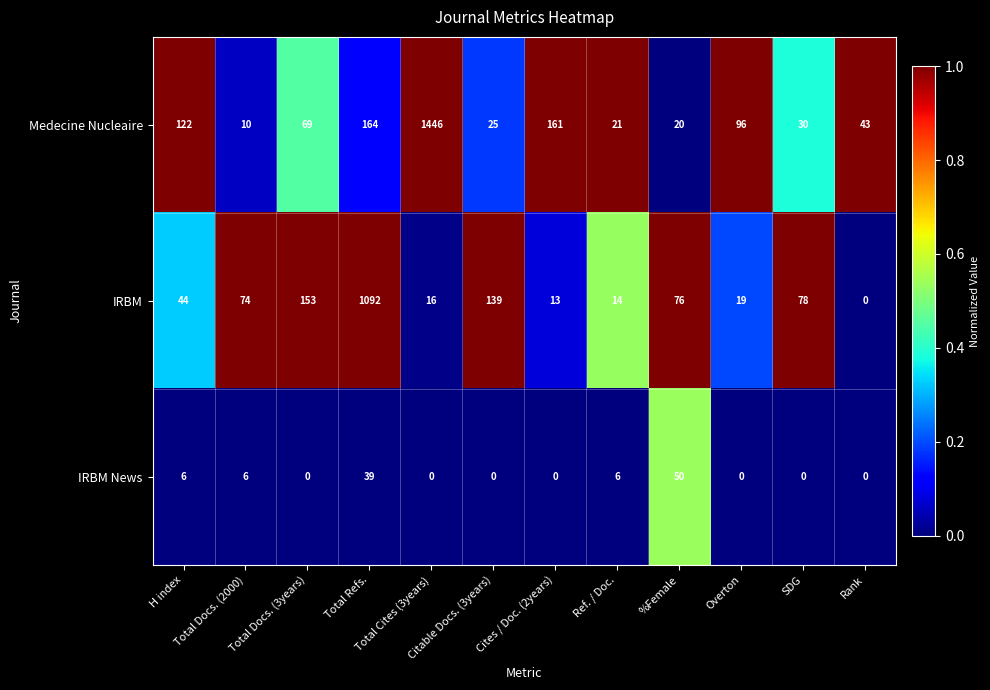

What is the sum of all IRBM values?

1718